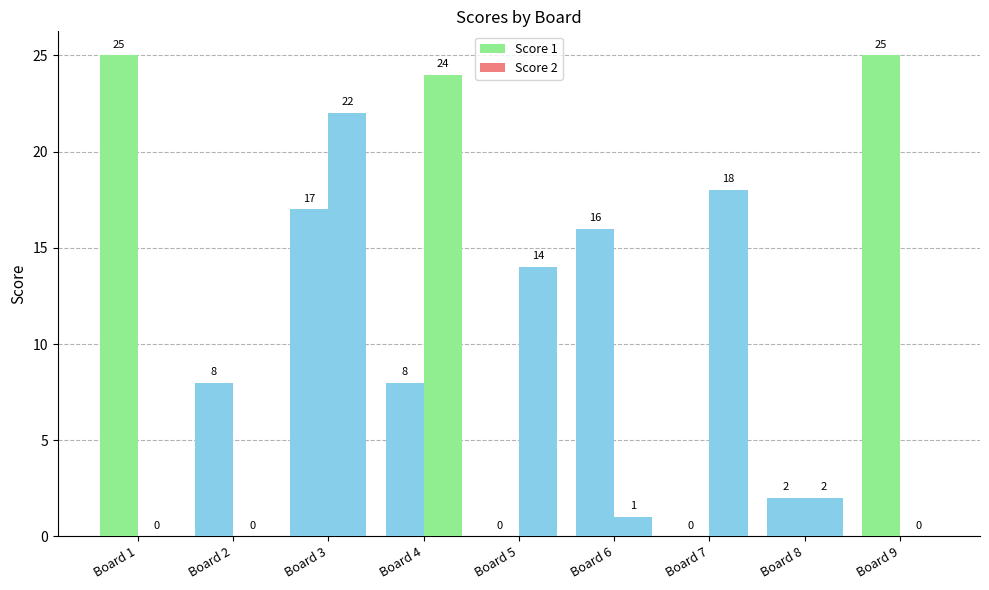

Are the bars horizontal?

No